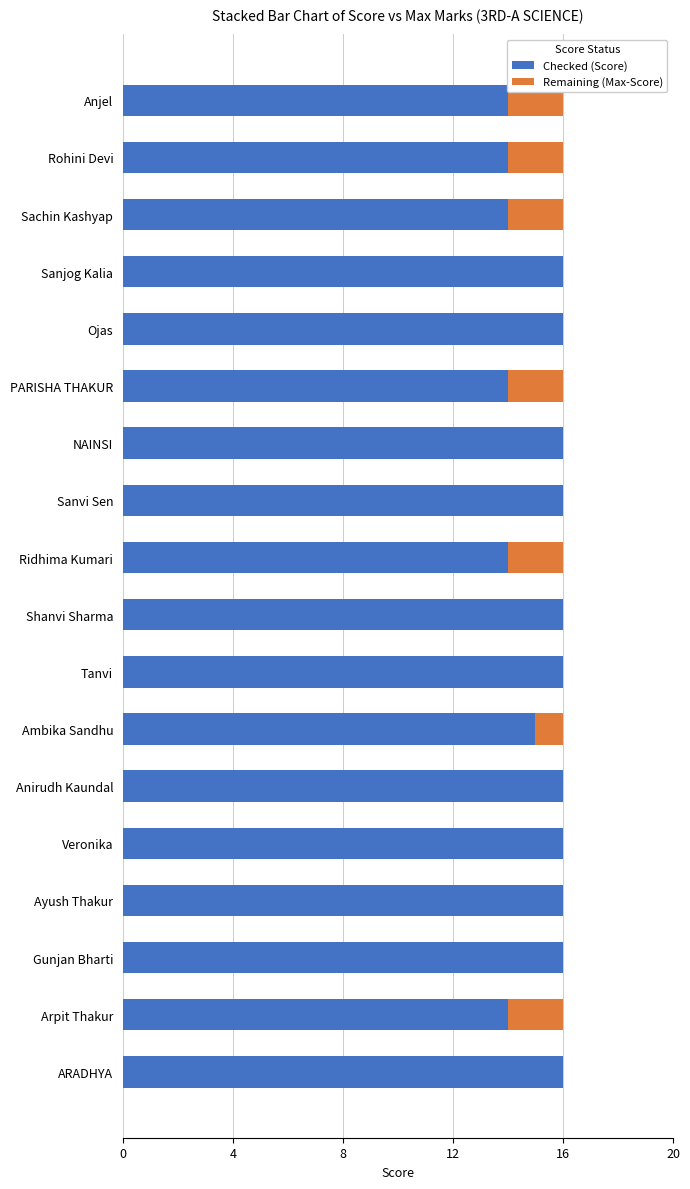

What is the total value across all series at NAINSI?

16